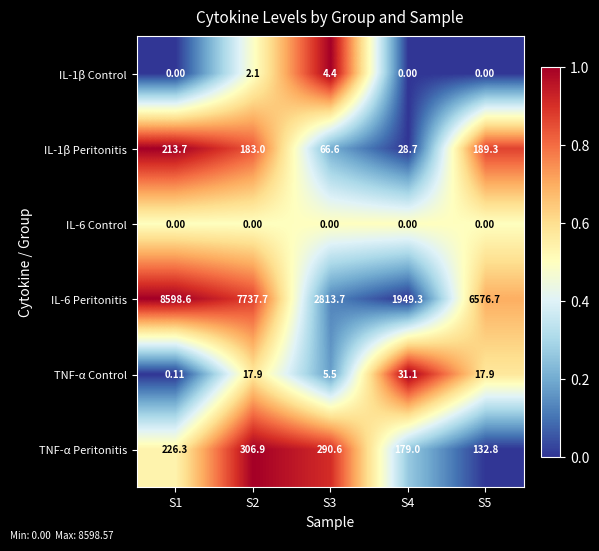

Rank the series by their maximum value, from highest to lowest.

IL-6 Peritonitis, TNF-α Peritonitis, IL-1β Peritonitis, TNF-α Control, IL-1β Control, IL-6 Control